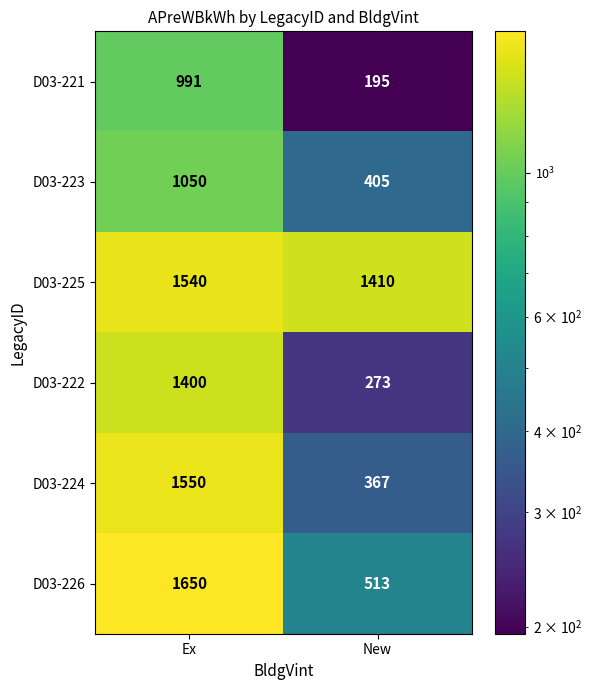

How many series are shown in this chart?

6